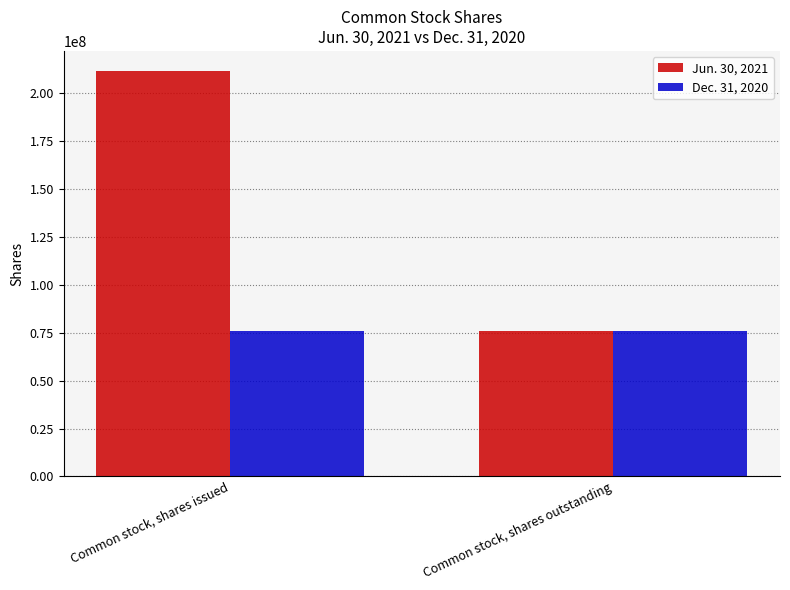

List the series in order of their peak value, lowest first.

Dec. 31, 2020, Jun. 30, 2021